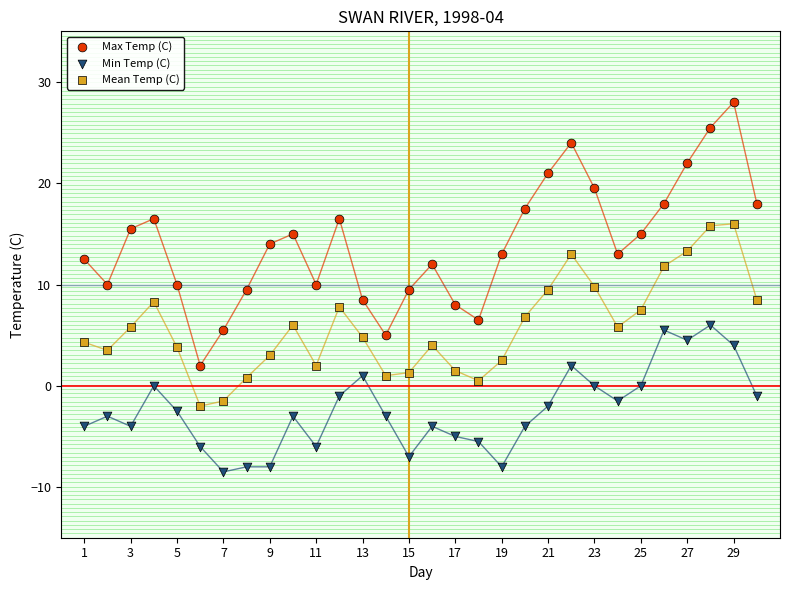

What are all the series names shown in the legend?

Max Temp (C), Min Temp (C), Mean Temp (C)